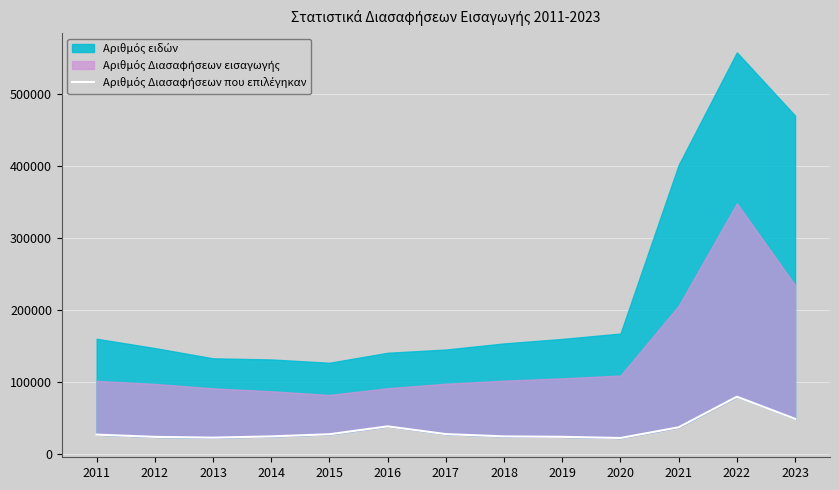

True or false: the data shows 79405 at 2022.

True